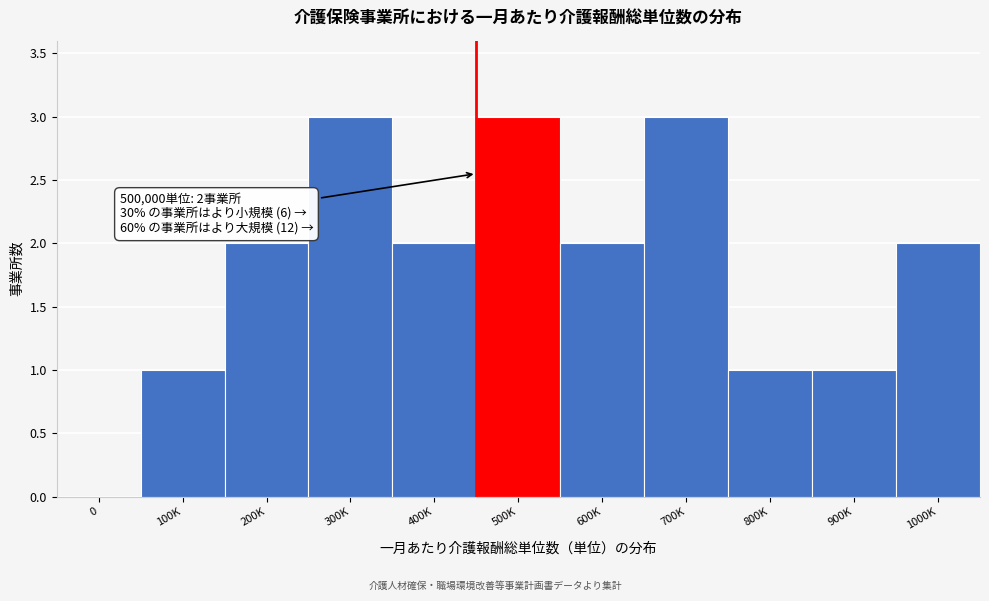

Reading left to right, extract all data points from this chart.

0=0	100K=1	200K=2	300K=3	400K=2	500K=3	600K=2	700K=3	800K=1	900K=1	1000K=2